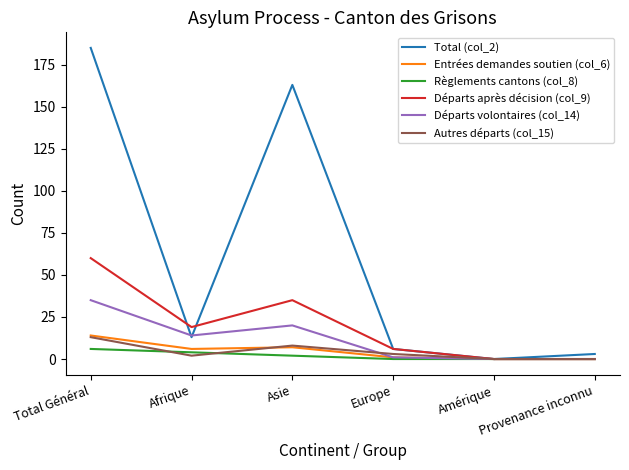

Is it true that Départs volontaires (col_14) equals 20 at Asie?

True